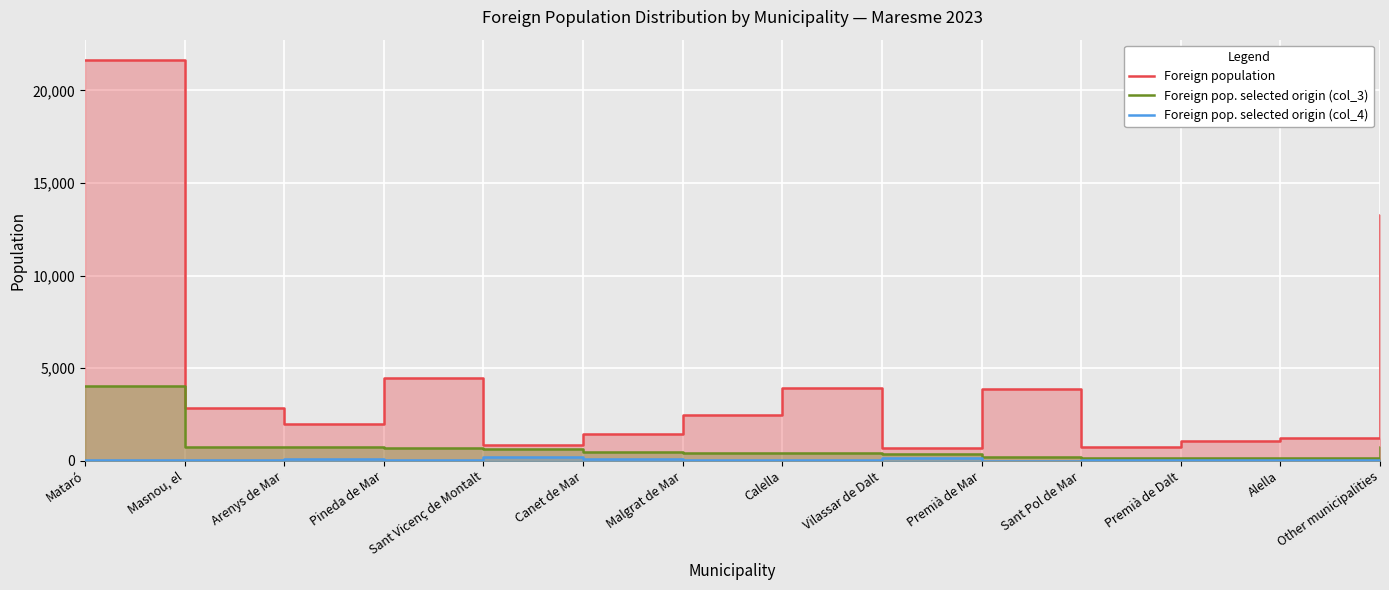

True or false: Foreign population and Foreign pop. selected origin (col_3) cross at least once.

False